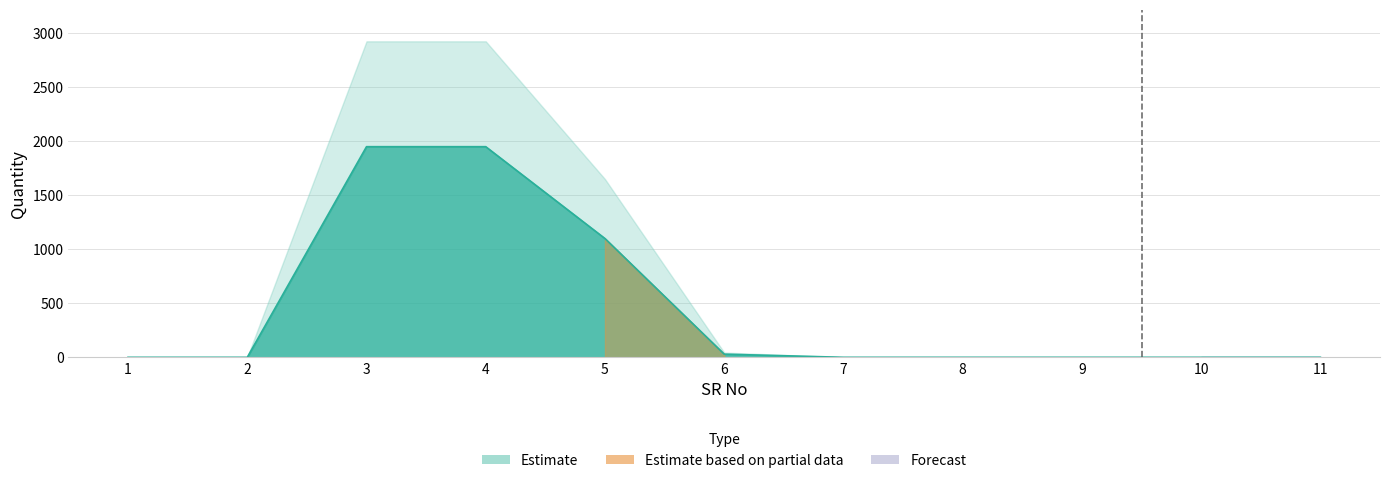

How many data points are above 1?

4